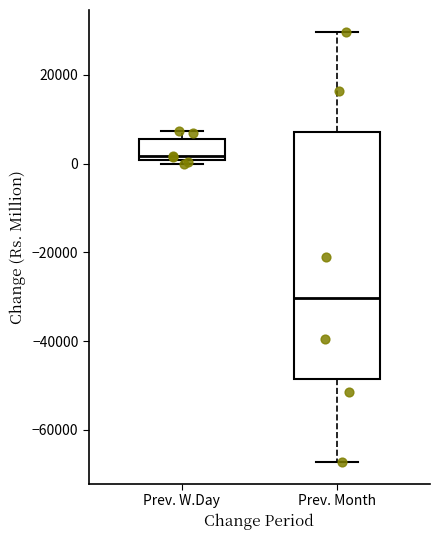

Reading left to right, transcribe this box plot: for each box, give where its median line is, the range the box spans, and where its two whiskers end, as read against the y-axis. The values are not printed on the chart, so give them approximately, as read against the axis.

Prev. W.Day: median 2000, box 0 to 6000, whiskers 0 (just below the box's lower edge) to 8000
Prev. Month: median -30000, box -48000 to 8000, whiskers -68000 to 30000